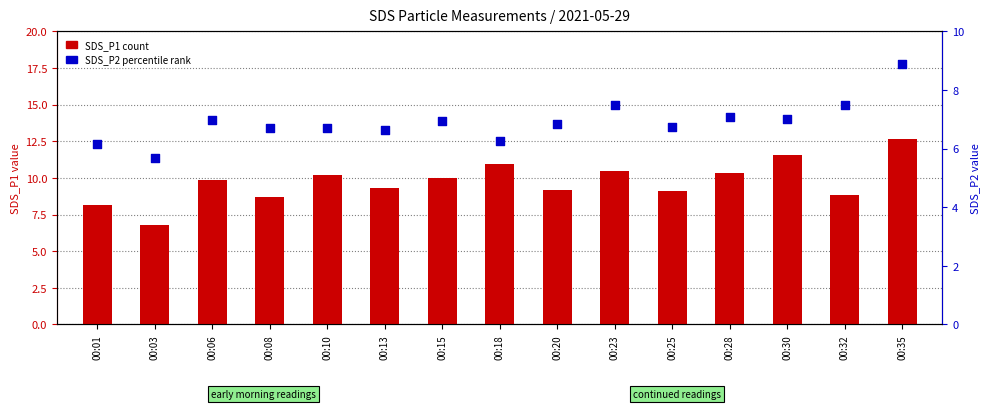

At how many categories does at least one series exceed 10?

6